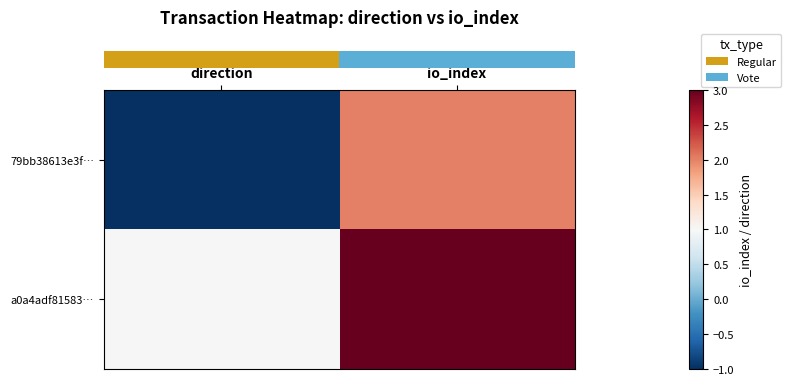

Between direction and io_index, which is larger?

io_index